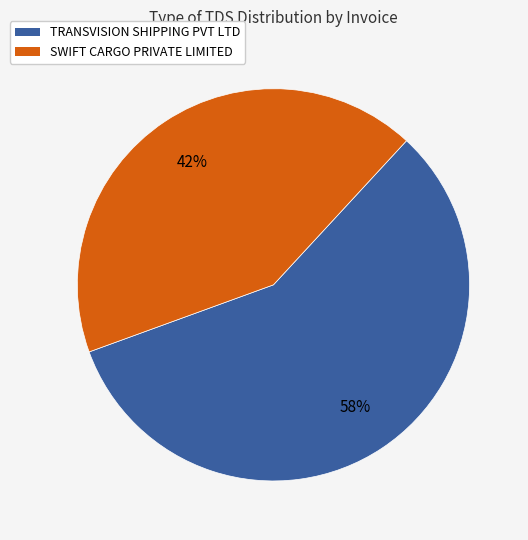

To the nearest percent, what is the average slice percentage?

50%